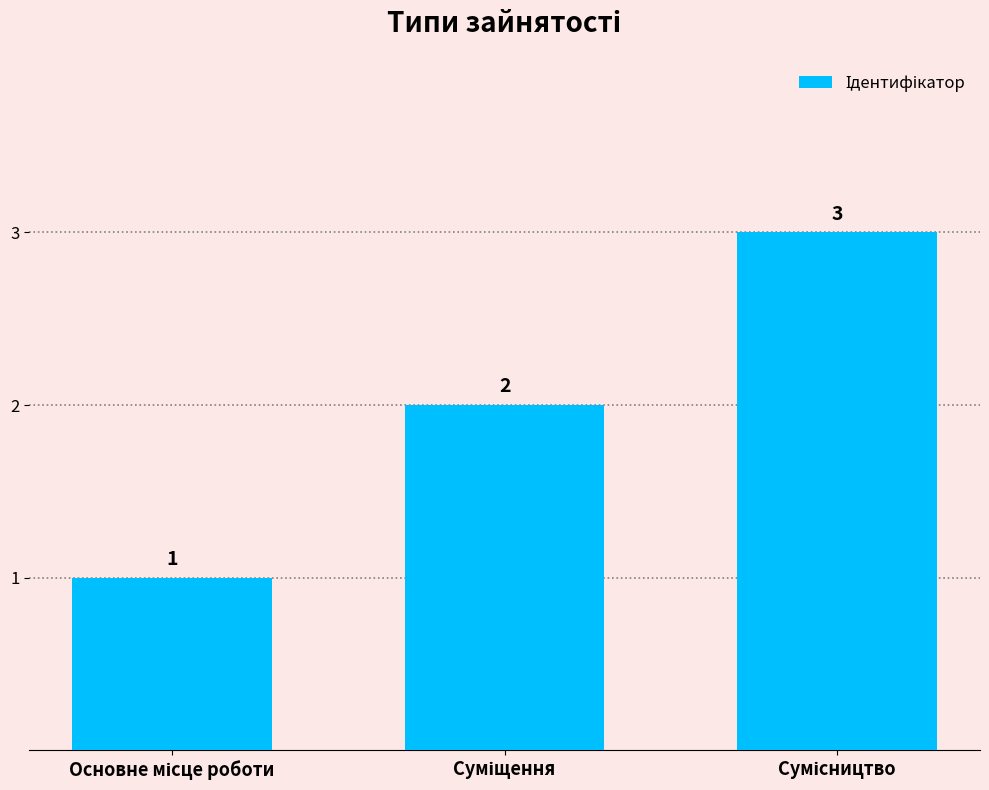

What is the value of the 2nd bar from the left?

2